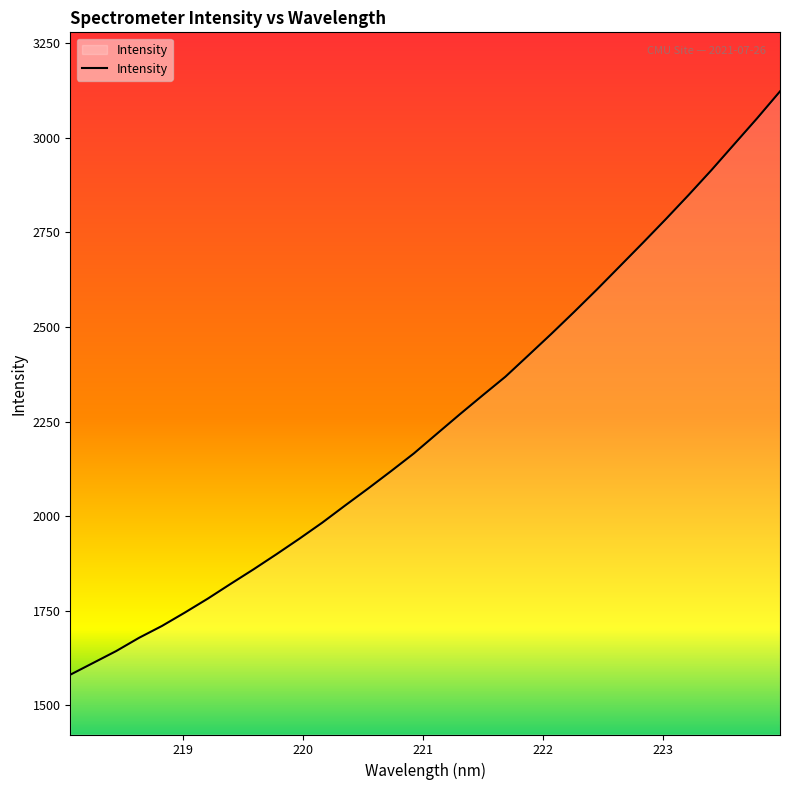

What is the difference between the maximum and minimum values?

1542.3